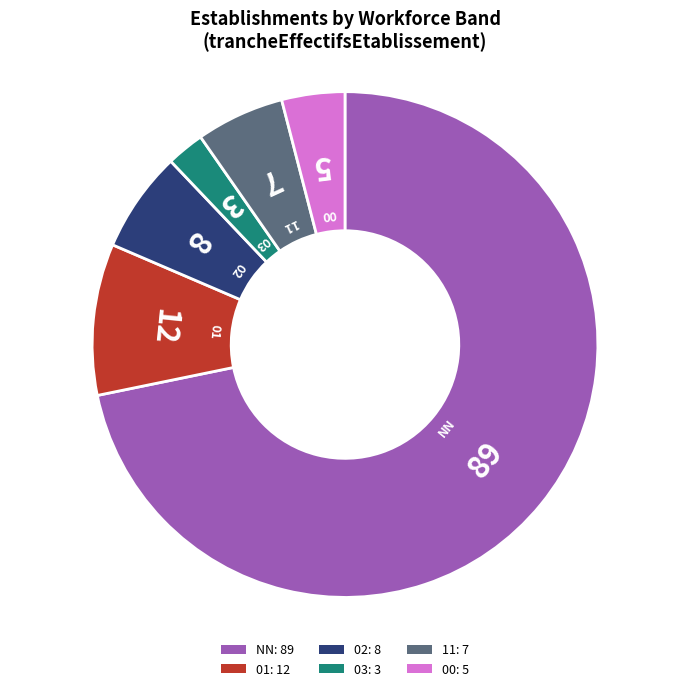

What is the ratio of the value at NN: 89 to the value at 03: 3?

29.7